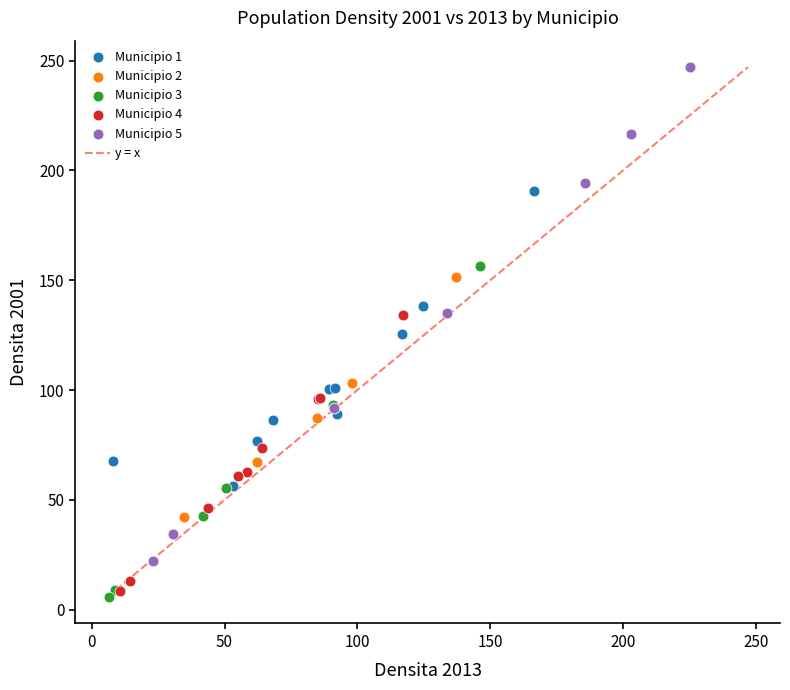

Which series contains the highest Y value?

Municipio 5